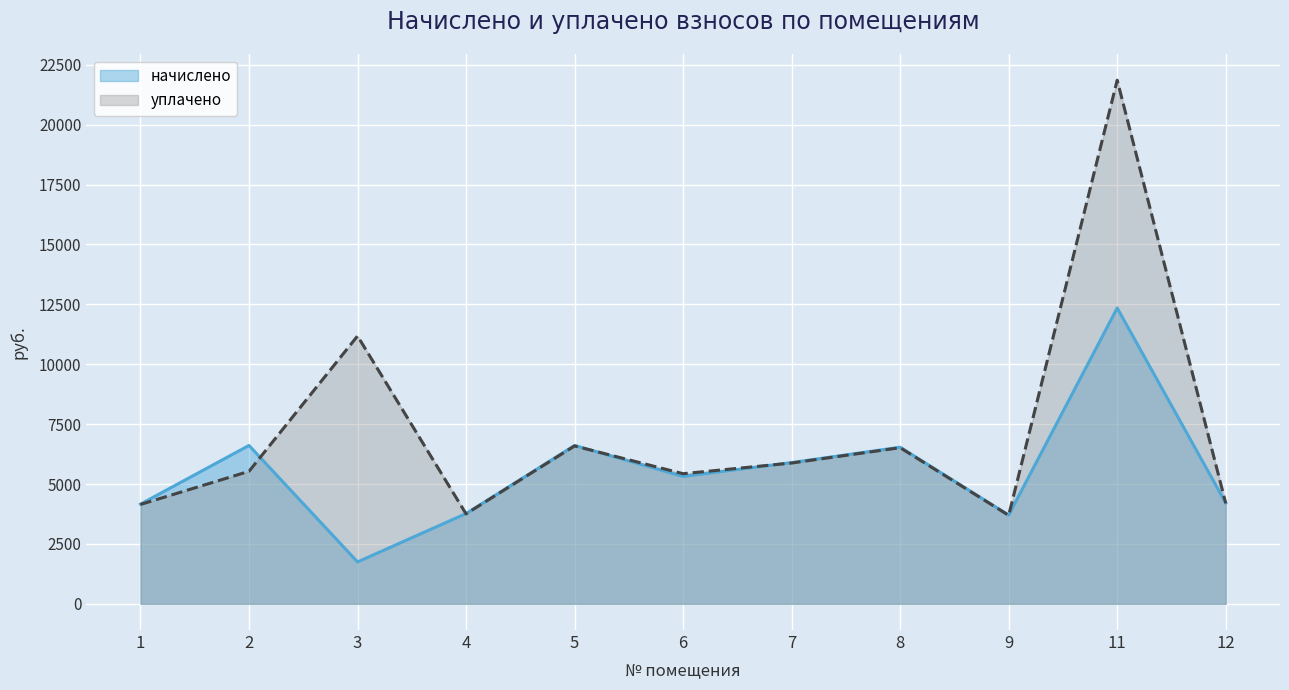

The уплачено series shows 5893.7 at 9. True or false?

False